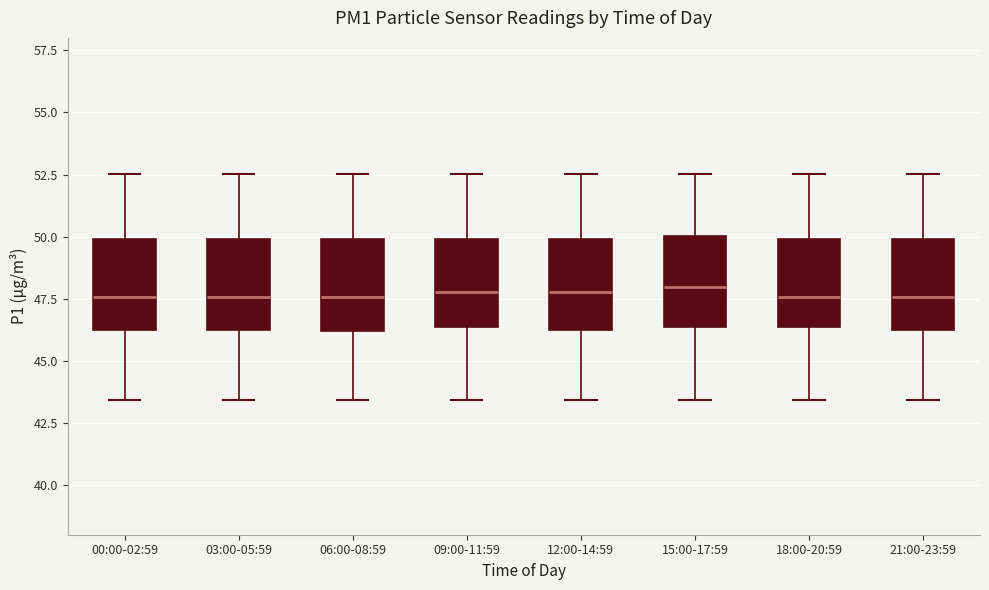

Reading left to right, read every box against the y-axis: the position of its median line, the range the box covers, and the ends of its whiskers. The values are not printed on the chart, so give them approximately, as read against the axis.

00:00-02:59: median 47.5, box 46.0 to 50.0, whiskers 43.5 to 52.5
03:00-05:59: median 47.5, box 46.0 to 50.0, whiskers 43.5 to 52.5
06:00-08:59: median 47.5, box 46.0 to 50.0, whiskers 43.5 to 52.5
09:00-11:59: median 48.0, box 46.5 to 50.0, whiskers 43.5 to 52.5
12:00-14:59: median 48.0, box 46.0 to 50.0, whiskers 43.5 to 52.5
15:00-17:59: median 48.0, box 46.5 to 50.0, whiskers 43.5 to 52.5
18:00-20:59: median 47.5, box 46.5 to 50.0, whiskers 43.5 to 52.5
21:00-23:59: median 47.5, box 46.0 to 50.0, whiskers 43.5 to 52.5